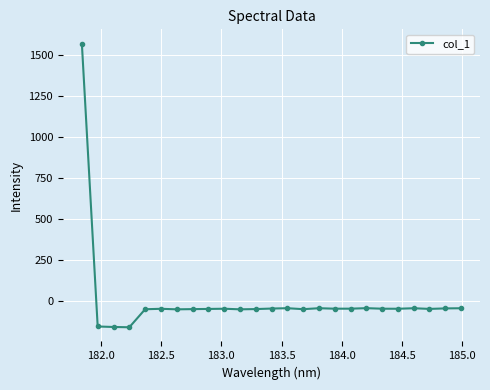

How many series are shown in this chart?

1